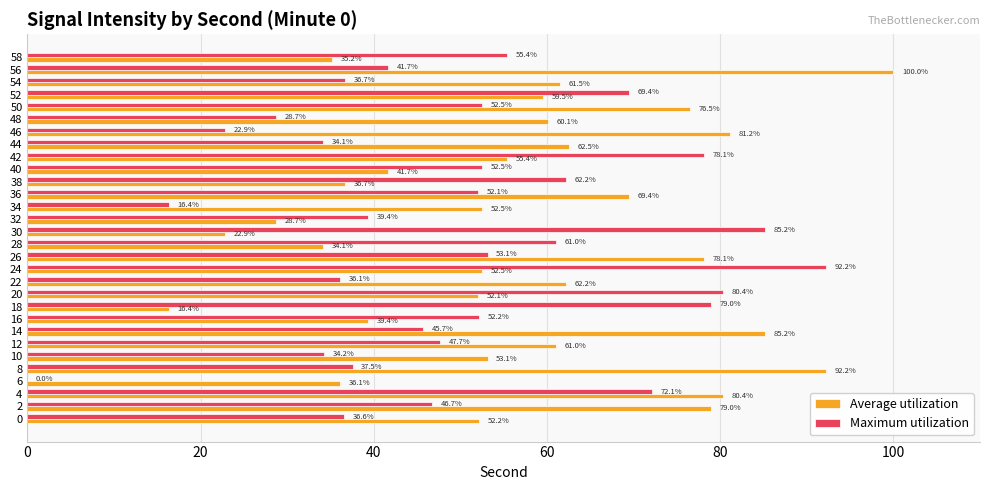

The Maximum utilization series shows 58.9 at 22. True or false?

False